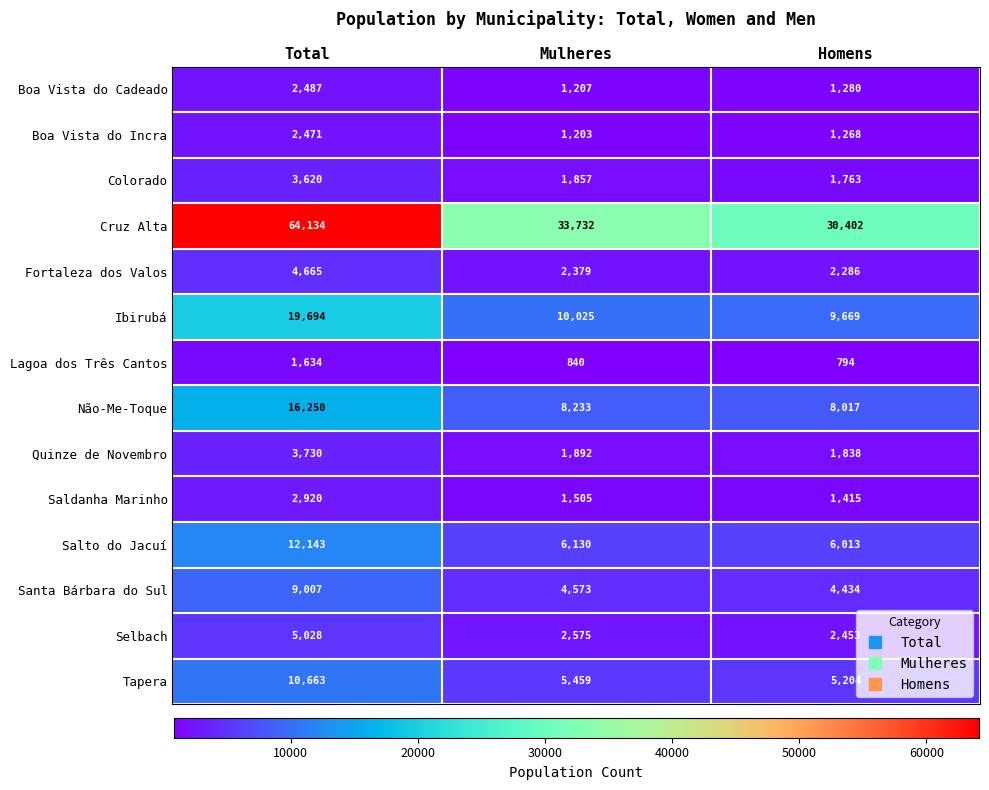

Rank the series by their maximum value, from lowest to highest.

Lagoa dos Três Cantos, Boa Vista do Incra, Boa Vista do Cadeado, Saldanha Marinho, Colorado, Quinze de Novembro, Fortaleza dos Valos, Selbach, Santa Bárbara do Sul, Tapera, Salto do Jacuí, Não-Me-Toque, Ibirubá, Cruz Alta